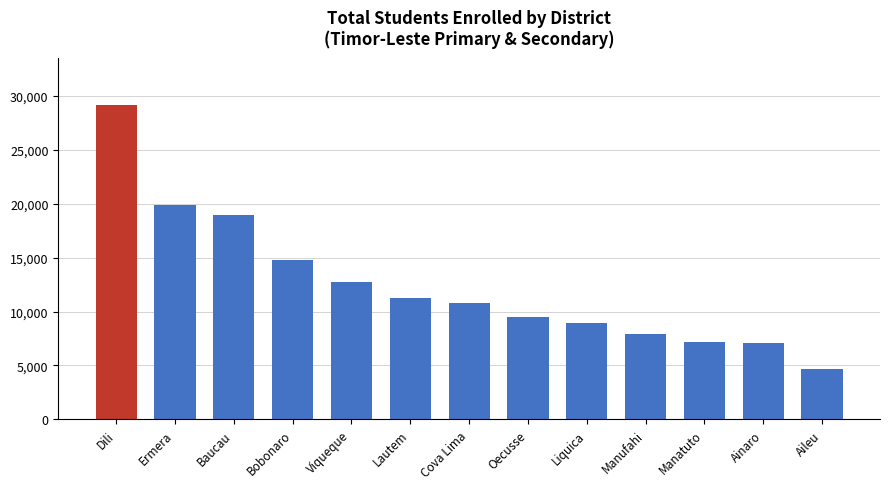

True or false: the data shows 2850 at Aileu.

False